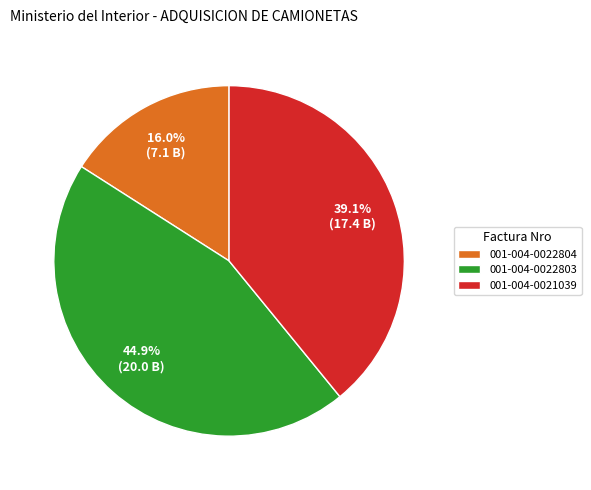

Does 001-004-0021039 represent more than half of the total?

No